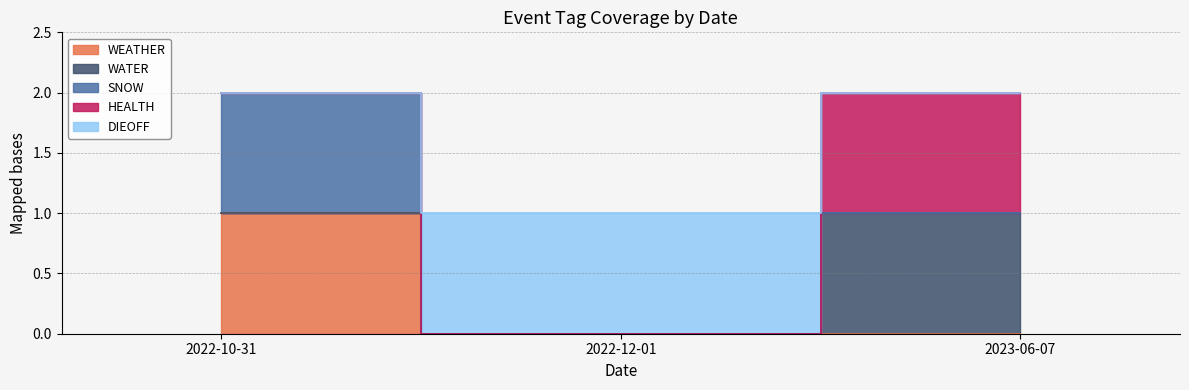

What are all the series names shown in the legend?

WEATHER, WATER, SNOW, HEALTH, DIEOFF